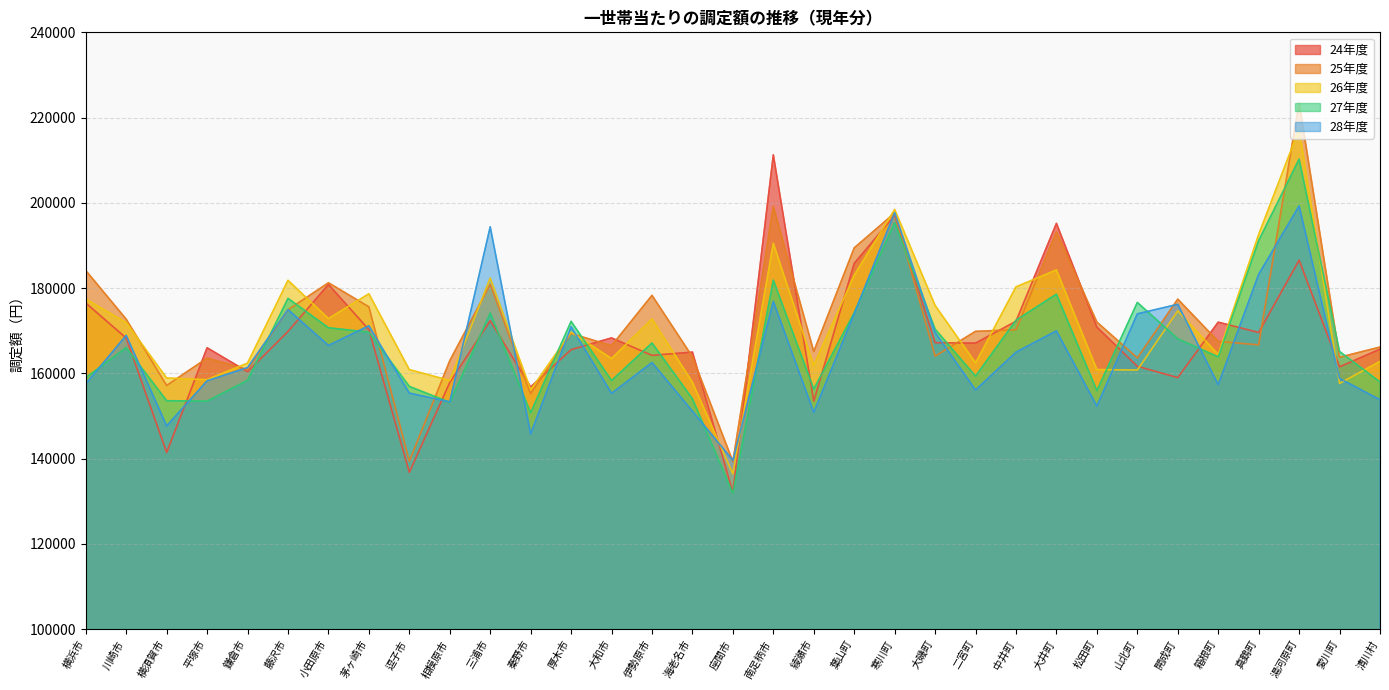

How many values in the 28年度 series exceed 162560?

16